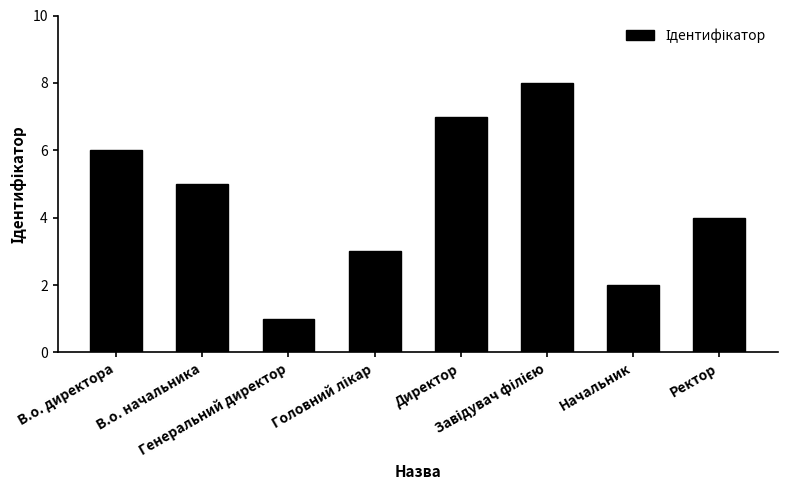

What is the maximum value shown in the chart?

8